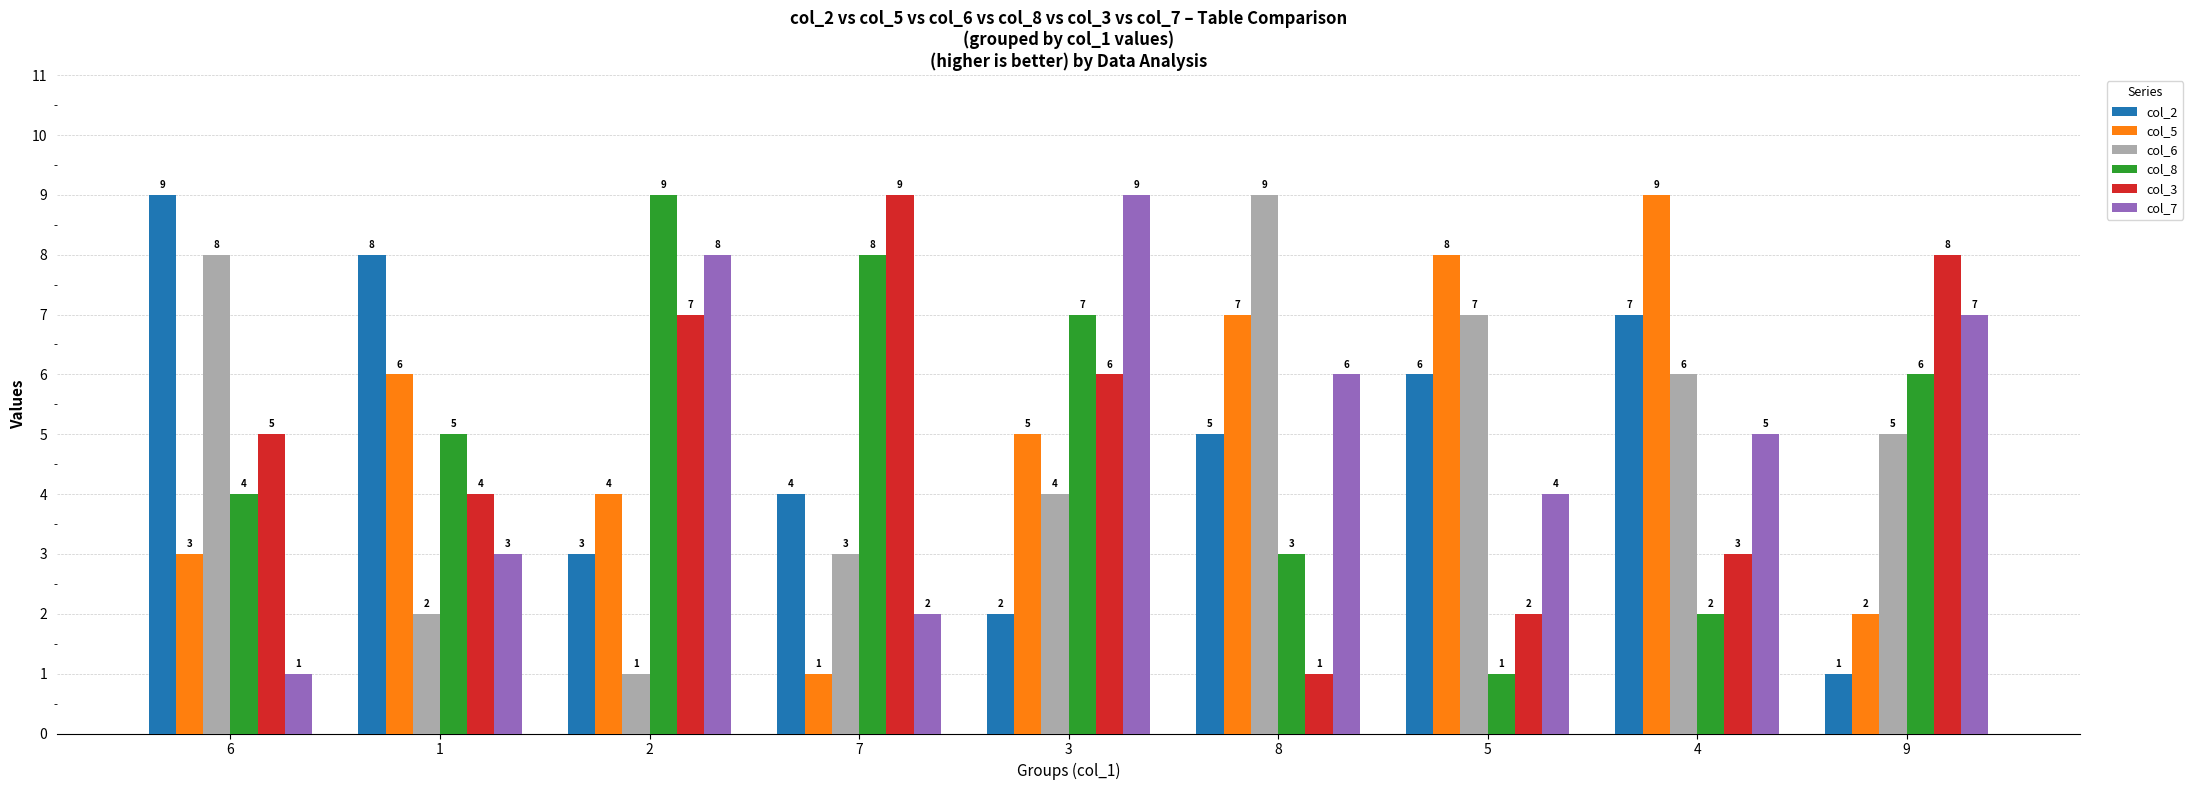

What is the difference between the second highest and second lowest values in the col_8 series?

6